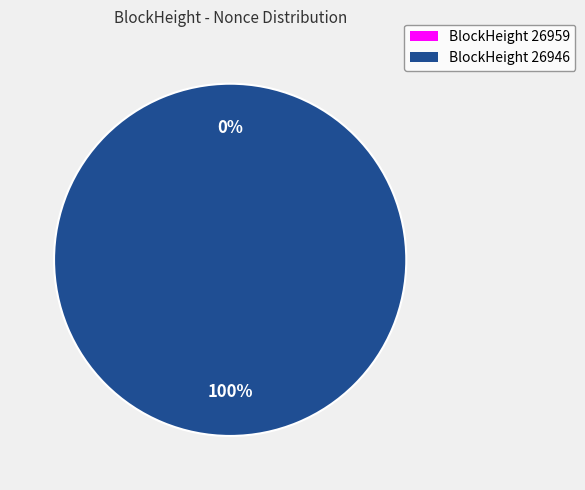

True or false: 26959 accounts for 7% of the total.

False